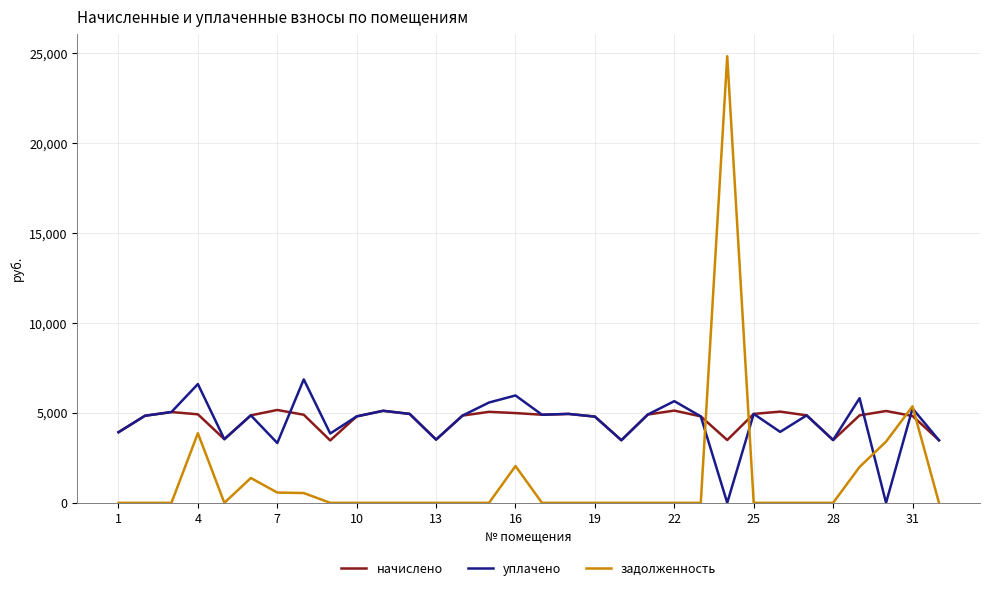

What is the highest value of the уплачено series?

6859.5